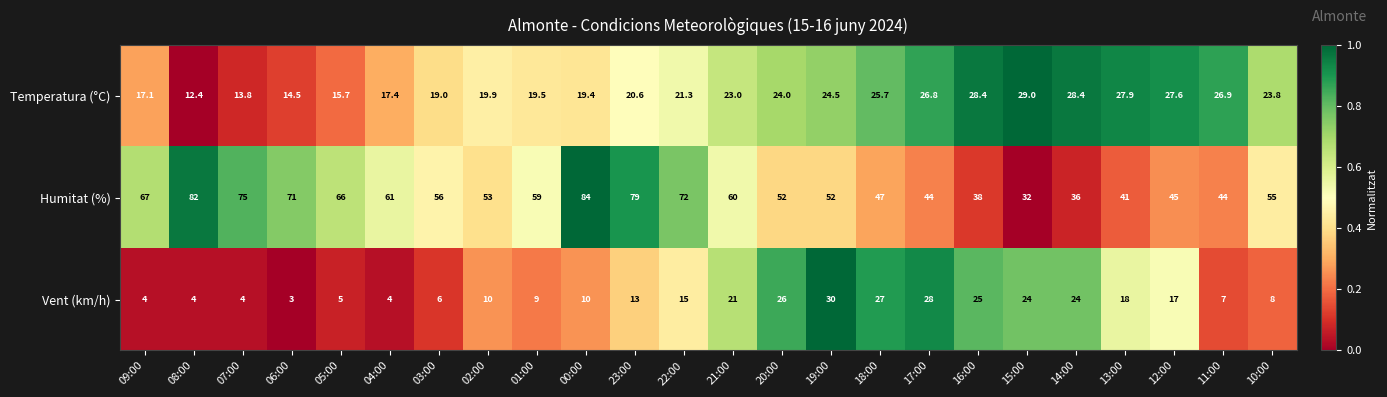

What is the difference between the highest and lowest values at 07:00?

71.0